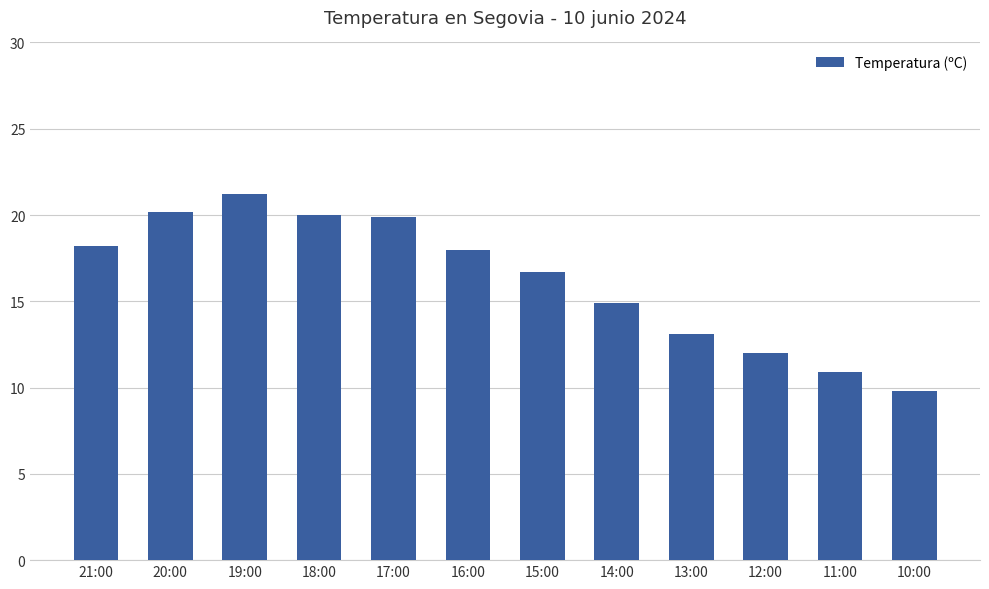

The chart shows a value of 18.9 at 12:00. True or false?

False